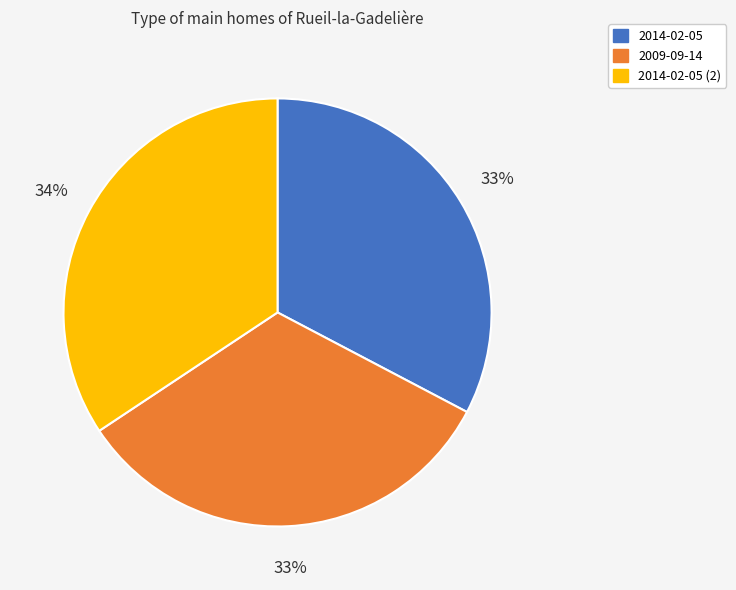

To the nearest percent, what is the combined percentage of 2009-09-14 and 2014-02-05 (2)?

67%